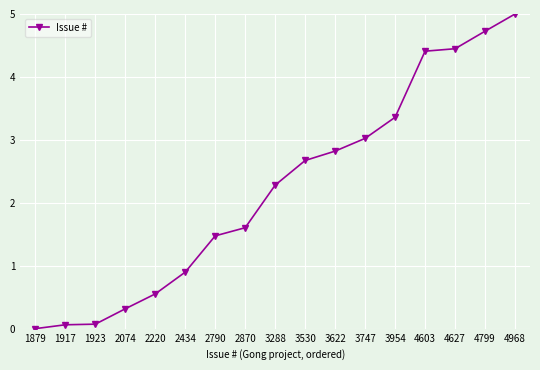

Which category has the lowest value across all series?

1879